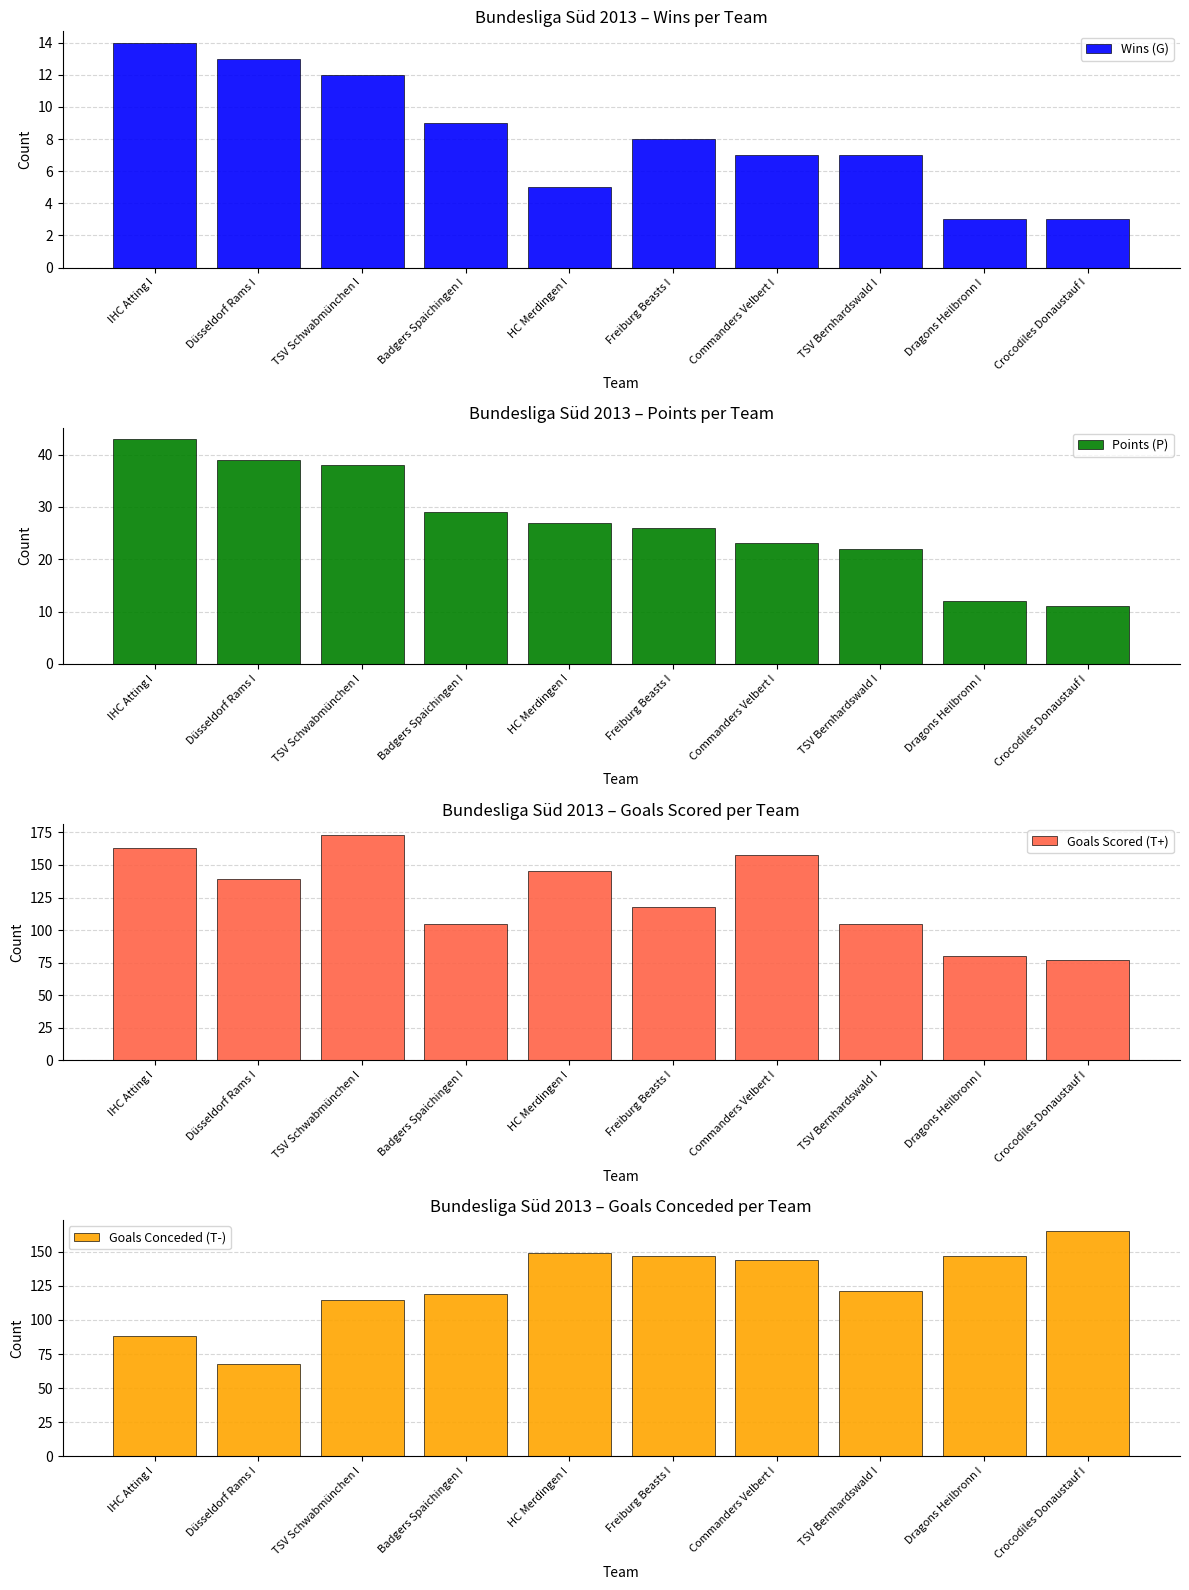

How many bars are there in total?

40